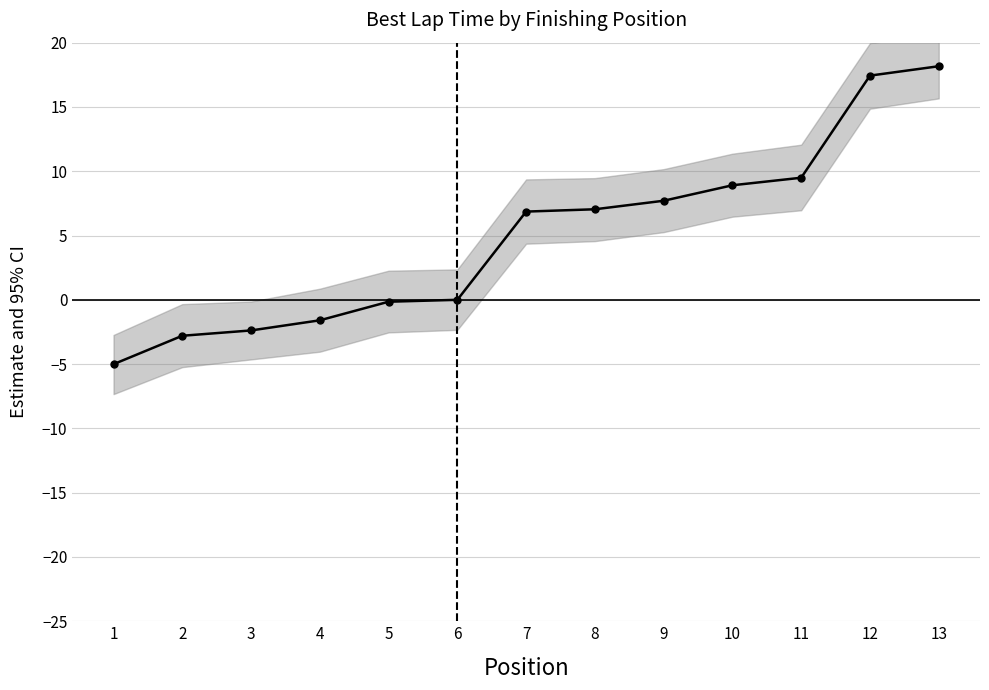

Which has a higher value, 7 or 11?

11